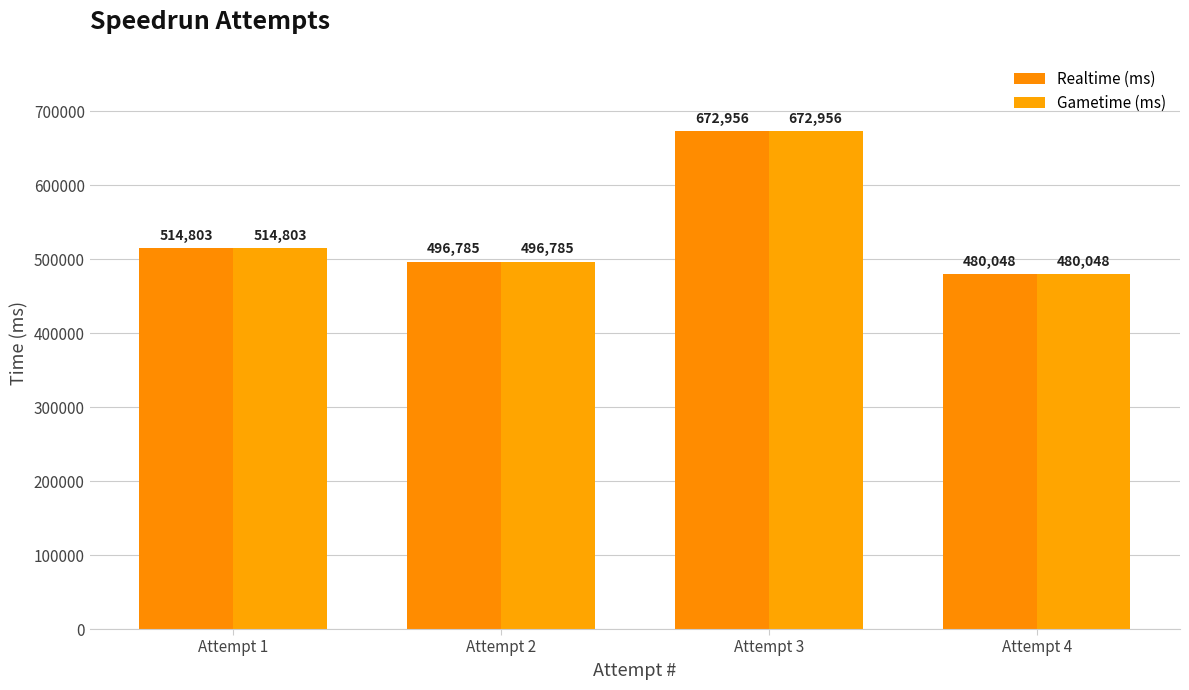

What is the maximum value shown in the chart?

672956